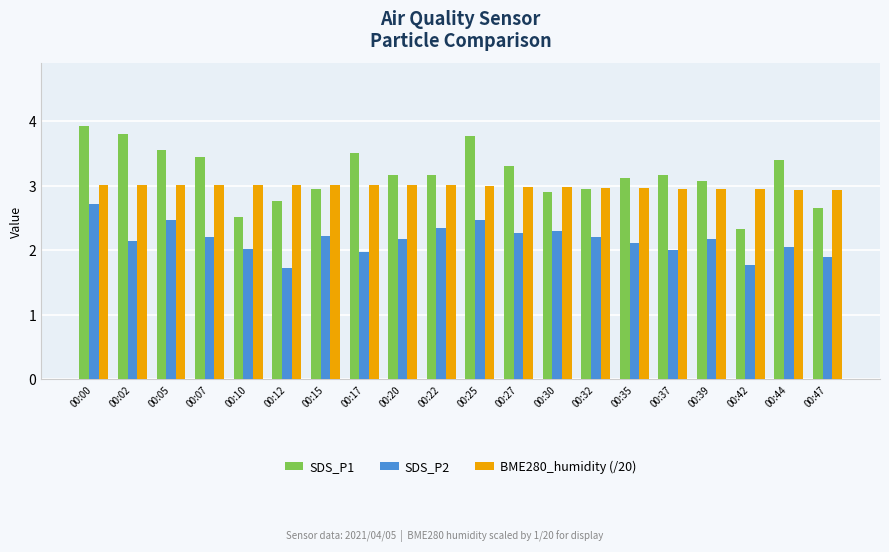

True or false: SDS_P1 has a value of 3.2 at 00:22.

True